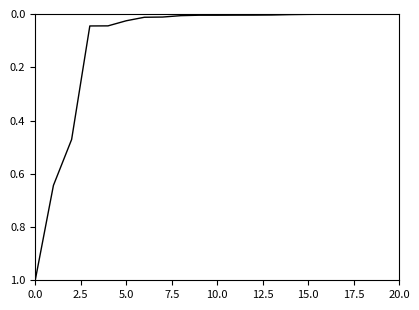

What is the maximum value shown in the chart?

1.0